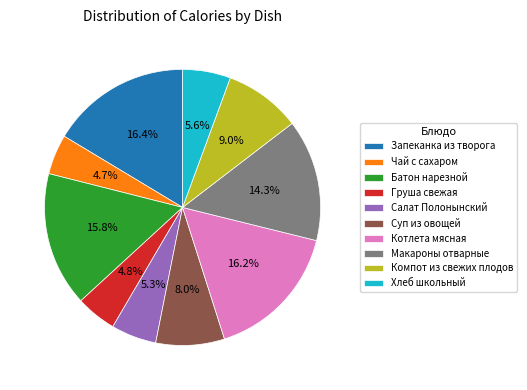

Which has a higher value, Груша свежая or Макароны отварные?

Макароны отварные